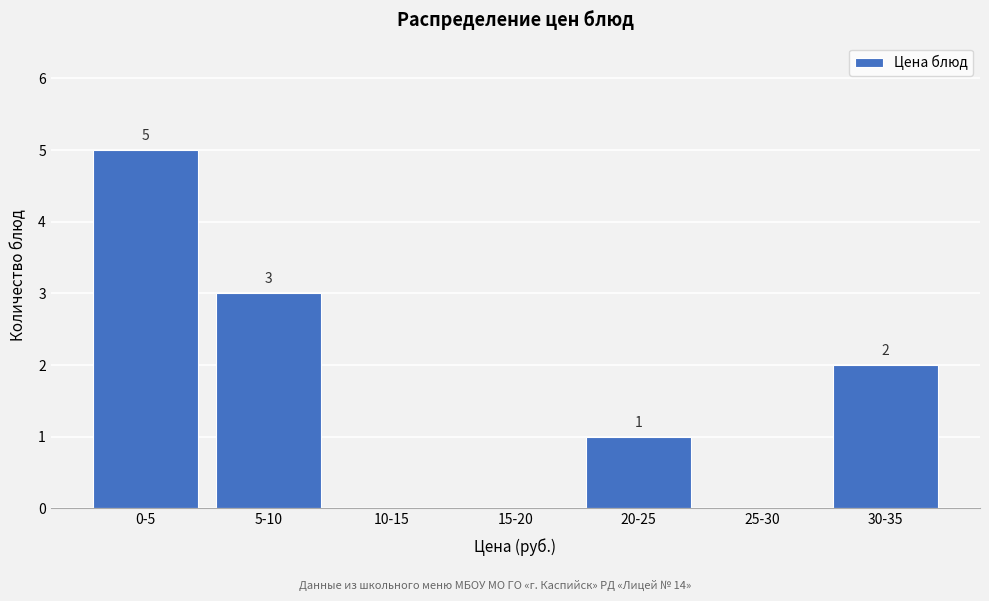

Reading right to left, extract all data points from this chart.

30-35=2	25-30=0	20-25=1	15-20=0	10-15=0	5-10=3	0-5=5